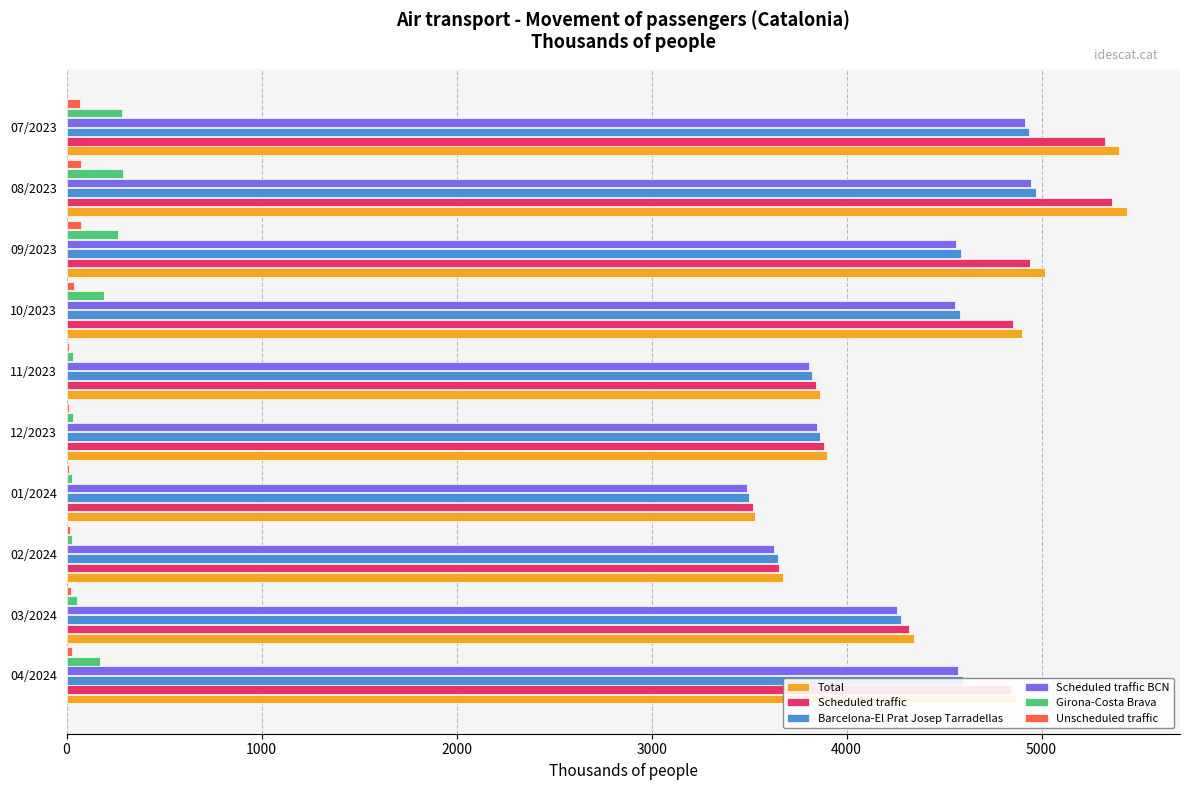

Is the value of Scheduled traffic BCN at 12/2023 greater than the value of Unscheduled traffic at 09/2023?

Yes